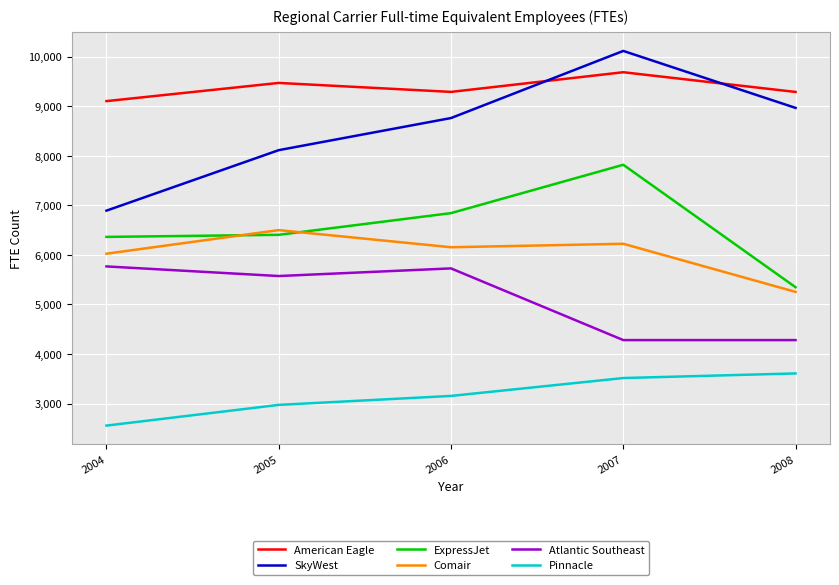

What is the difference between the maximum and second lowest values in the SkyWest series?

2003